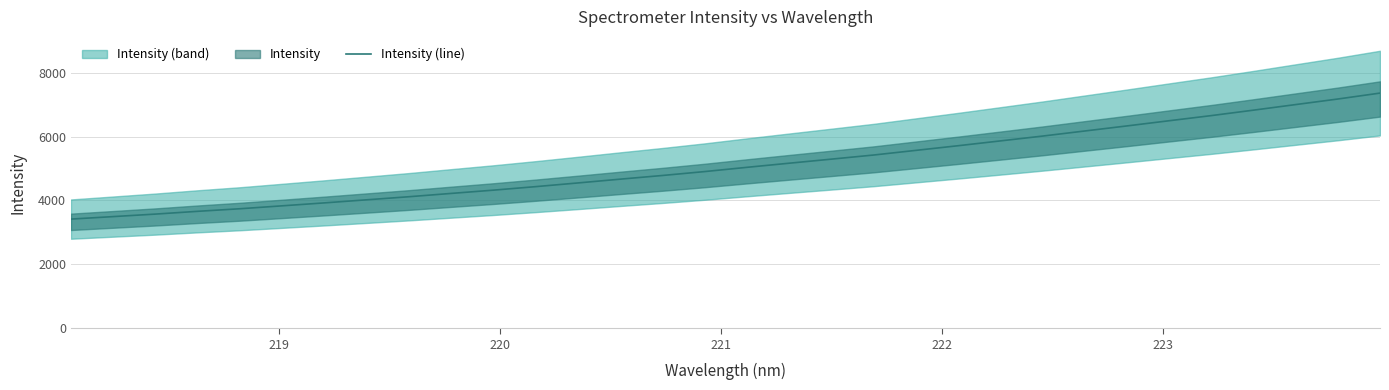

Reading left to right, transcribe all the data shown in this chart.

3416.9	3495.1	3573.6	3660.3	3740.9	3832.4	3924.8	4020.9	4117.3	4221.0	4323.3	4433.2	4548.8	4667.2	4782.3	4904.6	5037.4	5166.3	5293.7	5422.5	5568.0	5713.5	5863.9	6015.3	6174.4	6333.0	6495.4	6656.3	6826.7	7001.5	7175.4	7360.9